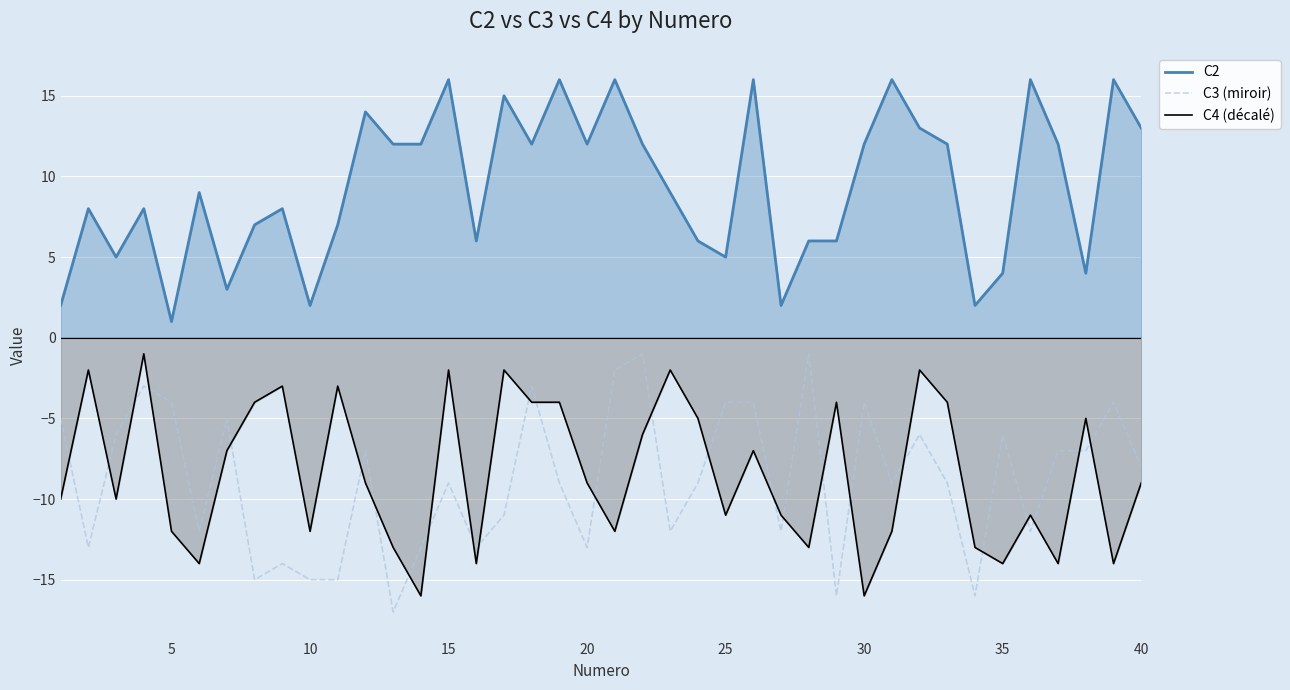

Which series has the largest total across all categories?

C2